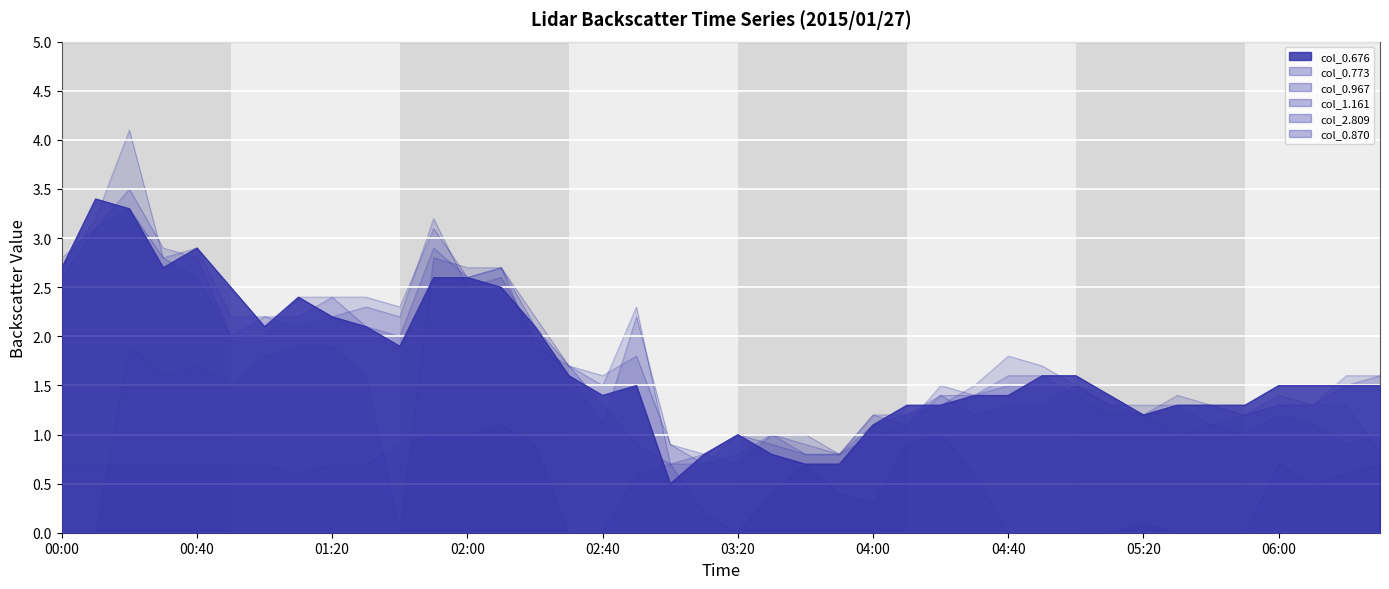

How many interior local valleys does the col_1.161 series have?

10